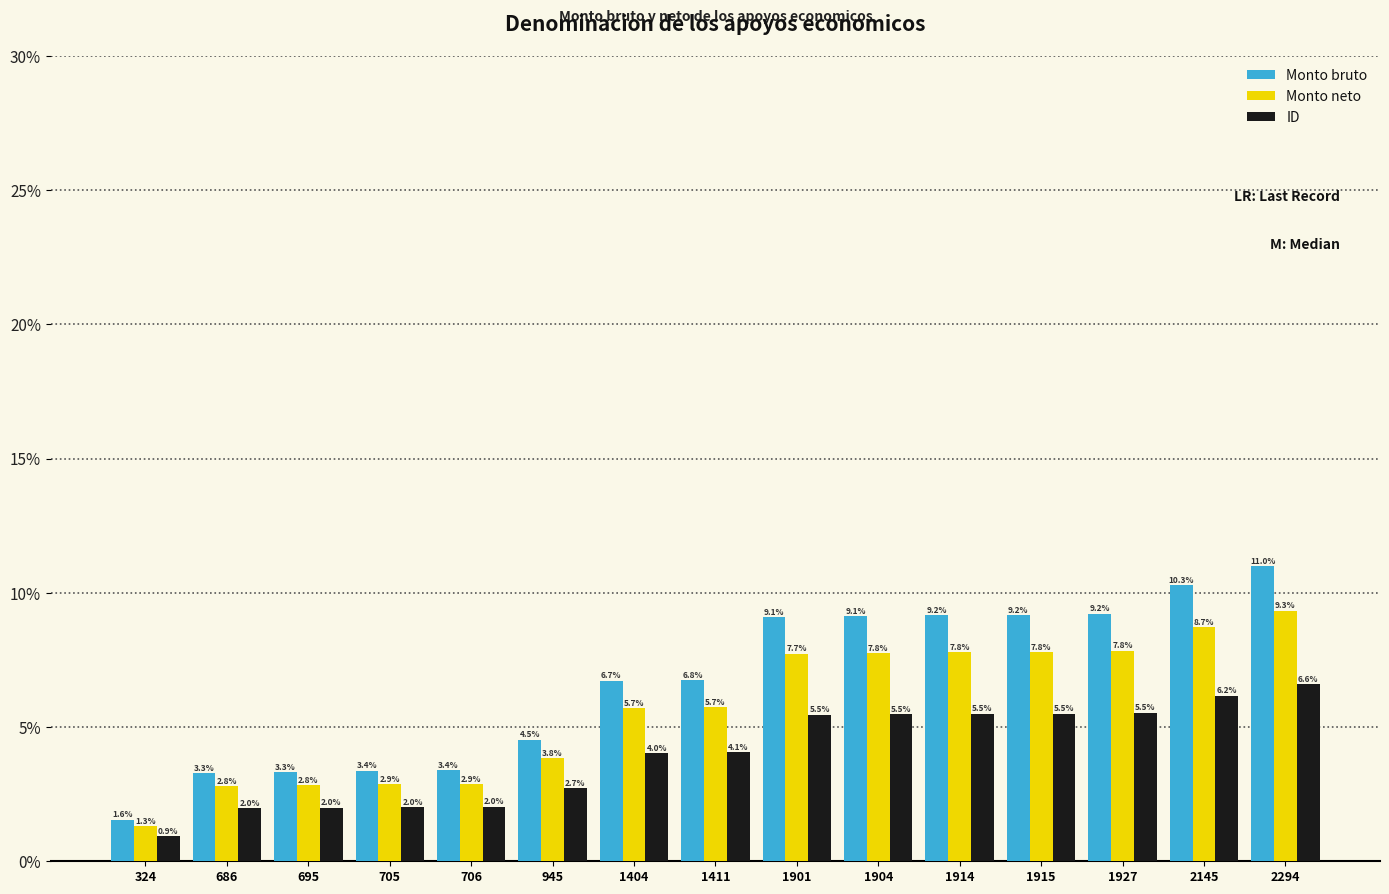

What is the value of the Monto bruto bar at the 2nd from the left?

3.3